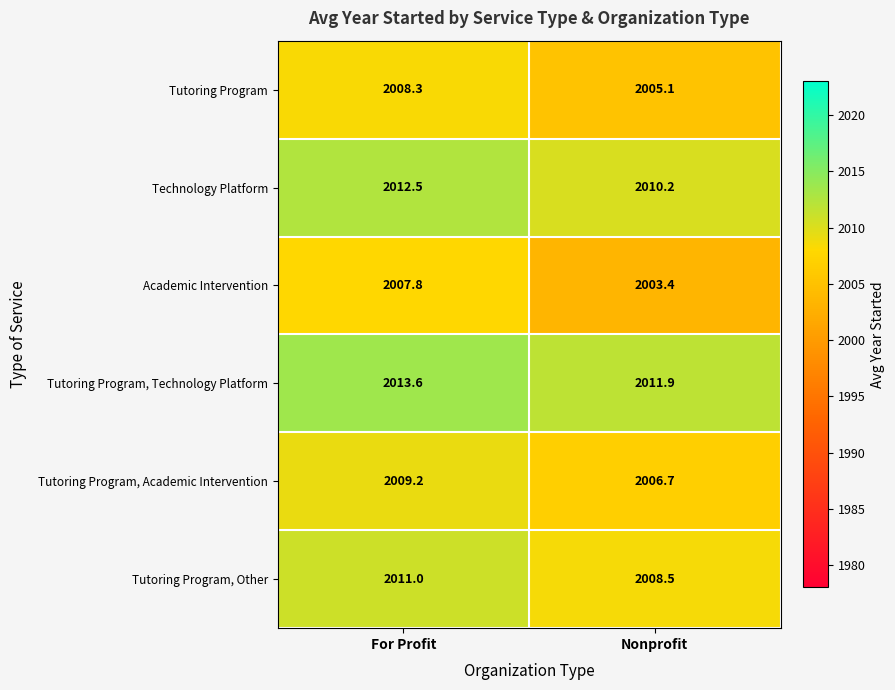

The Tutoring Program, Technology Platform series shows 1001.5 at For Profit. True or false?

False